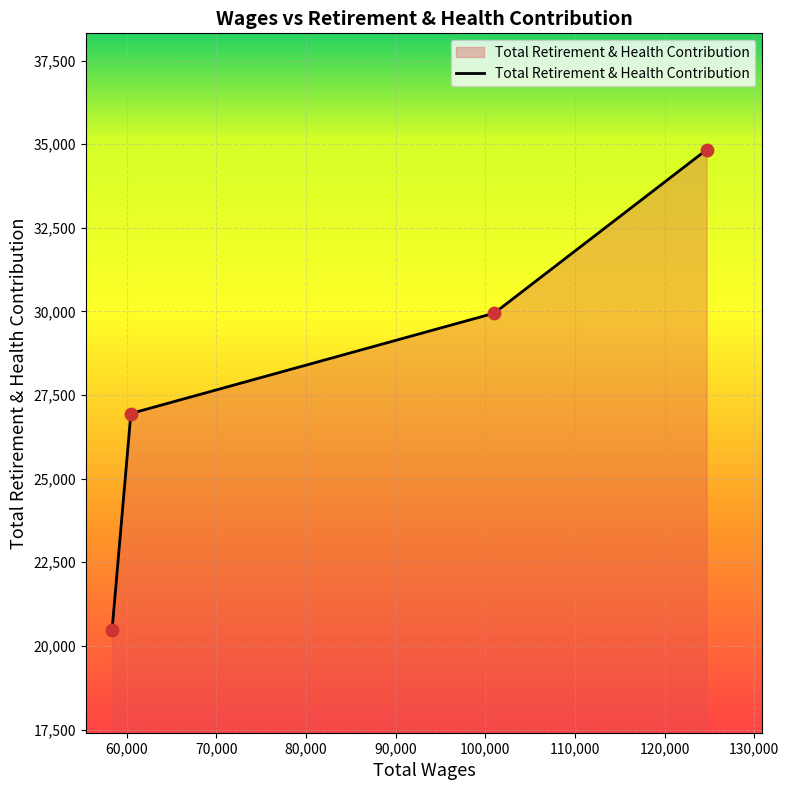

What is the maximum value shown in the chart?

34832